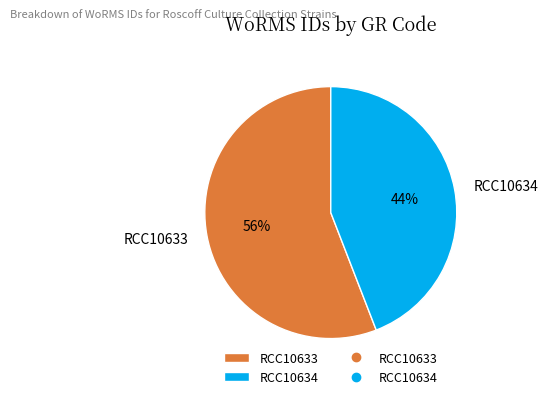

What is the largest slice in the pie chart?

RCC10633